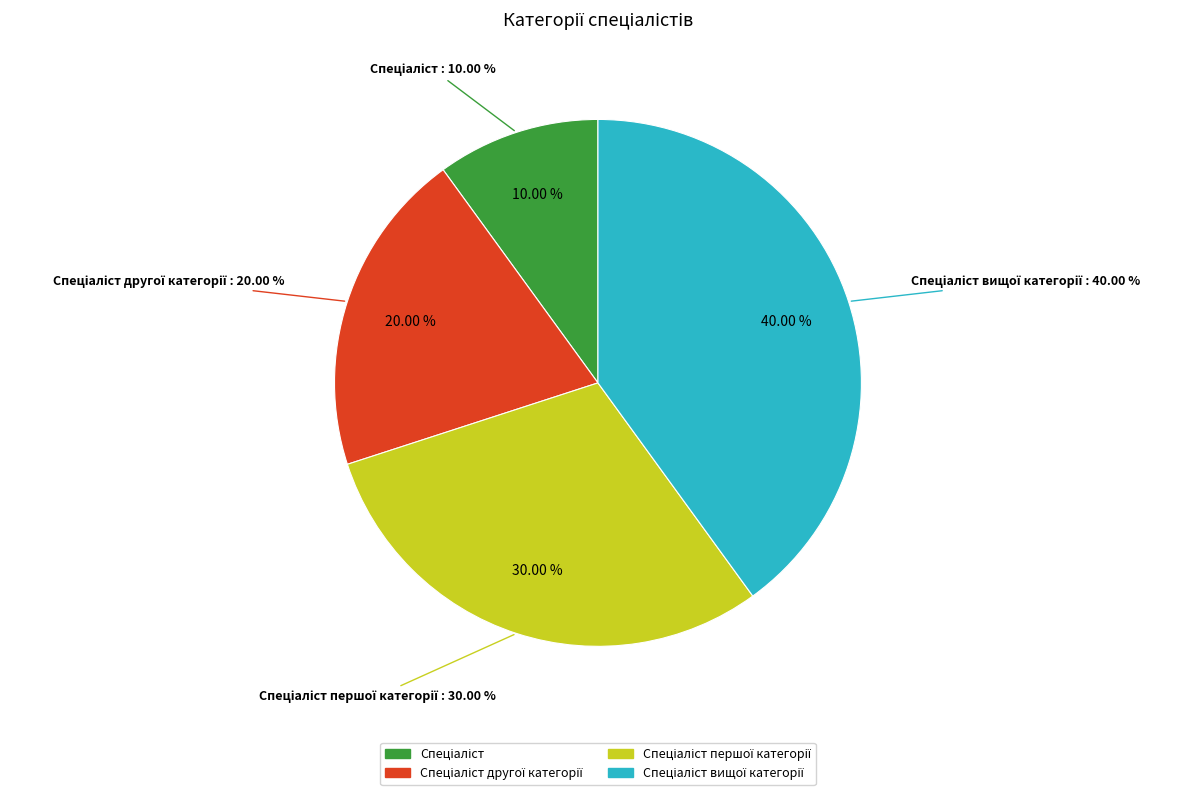

Count the number of slices in the pie.

4